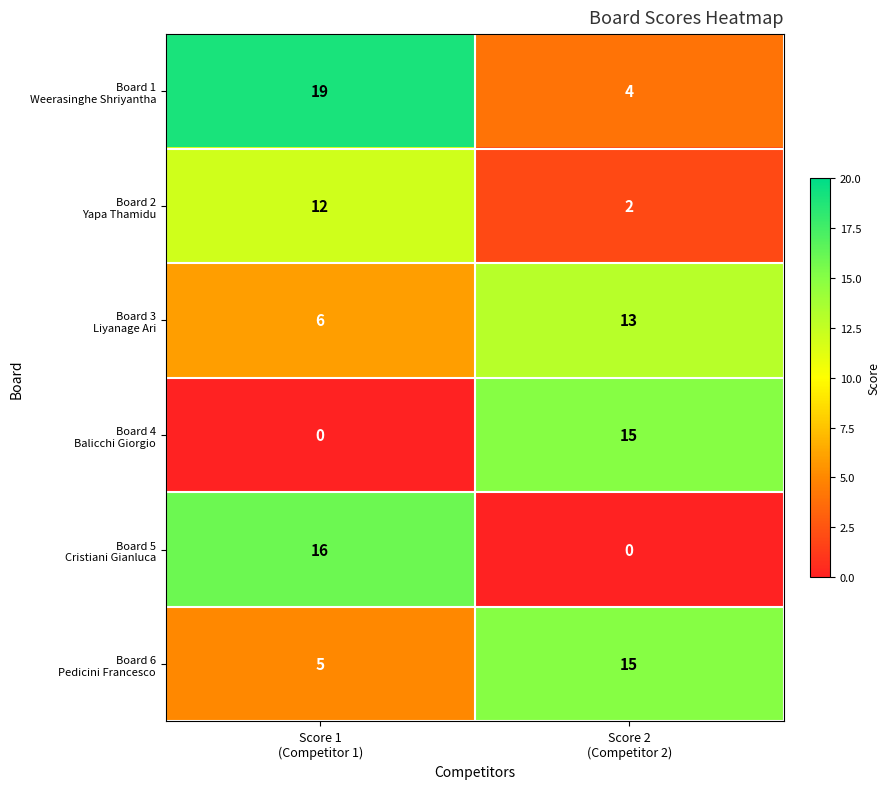

What is the maximum value shown in the chart?

19